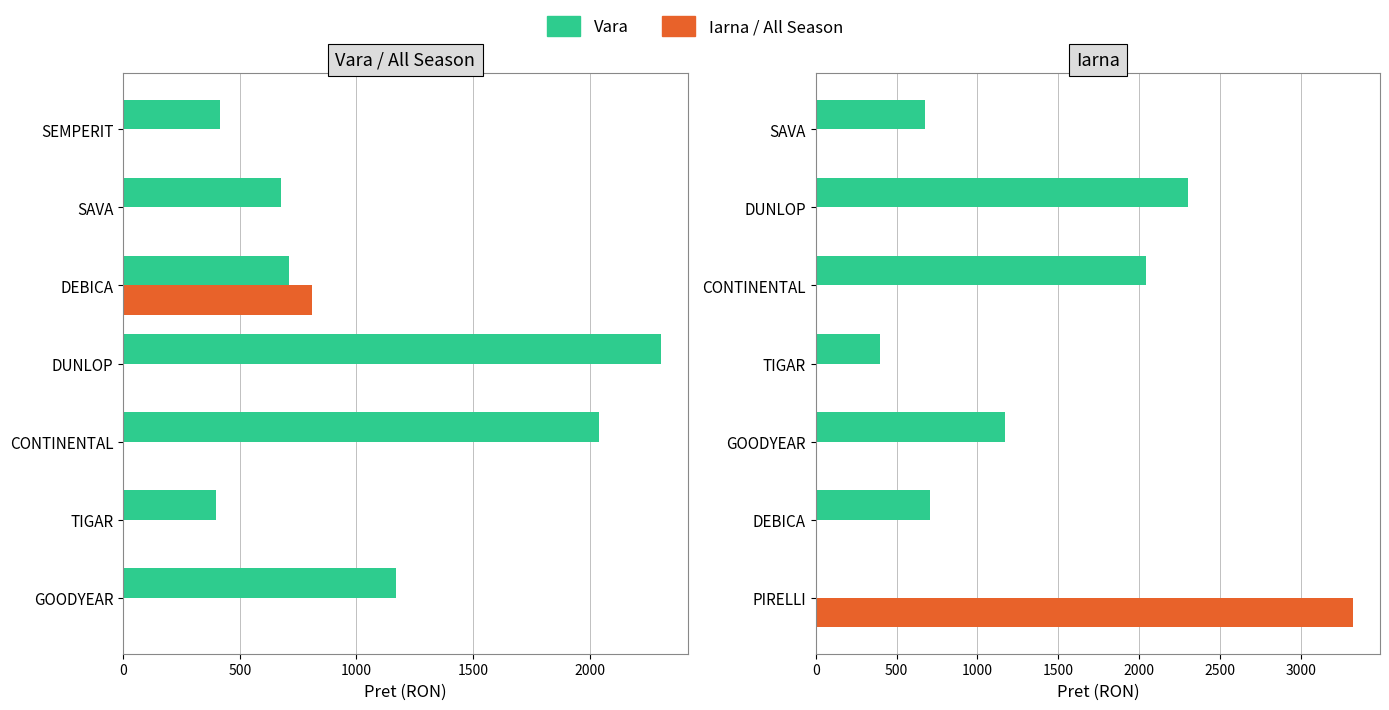

Is it true that All Season equals 0.0 at CONTINENTAL?

True